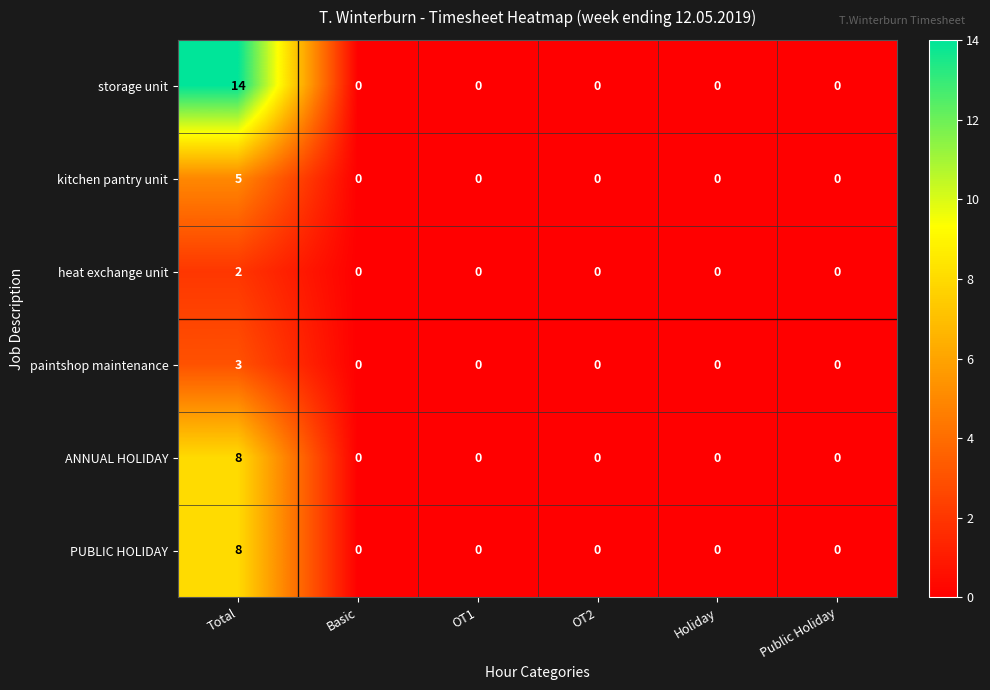

Which series has the largest range (max minus min)?

storage unit